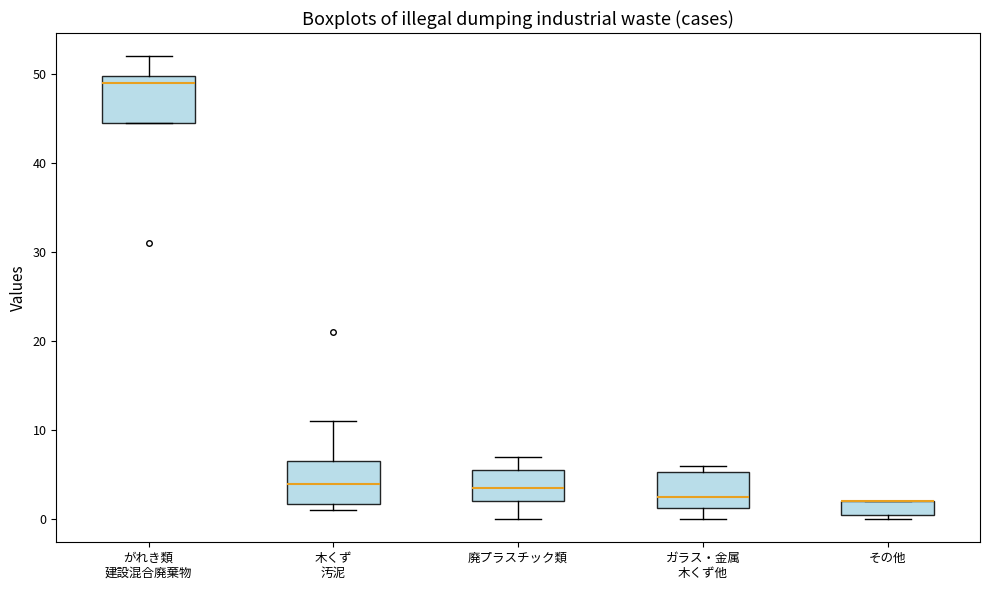

Reading left to right, transcribe this box plot: for each box, give where its median line is, the range the box spans, and where its two whiskers end, as read against the y-axis. The values are not printed on the chart, so give them approximately, as read against the axis.

がれき類 建設混合廃棄物: median 49, box 45 to 50, whiskers 45 to 52
木くず 汚泥: median 4, box 2 to 7, whiskers 1 to 11
廃プラスチック類: median 4, box 2 to 6, whiskers 0 to 7
ガラス・金属 木くず他: median 3, box 1 to 5, whiskers 0 to 6
その他: median 2 (drawn on the box's upper edge), box 1 to 2, whiskers 0 to 2